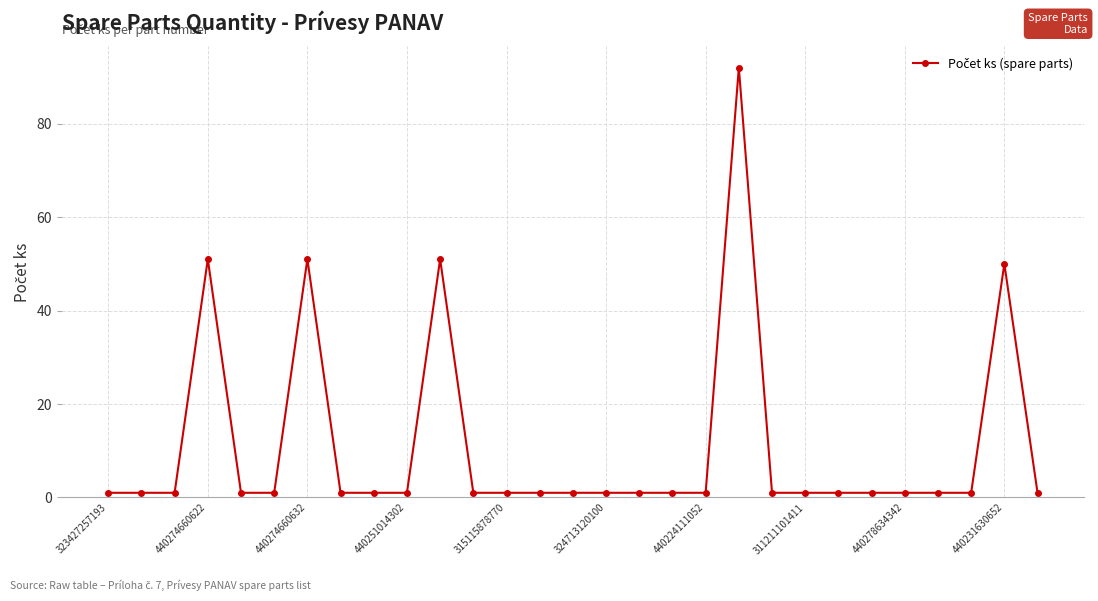

True or false: the data has more than 1 interior local peaks.

True